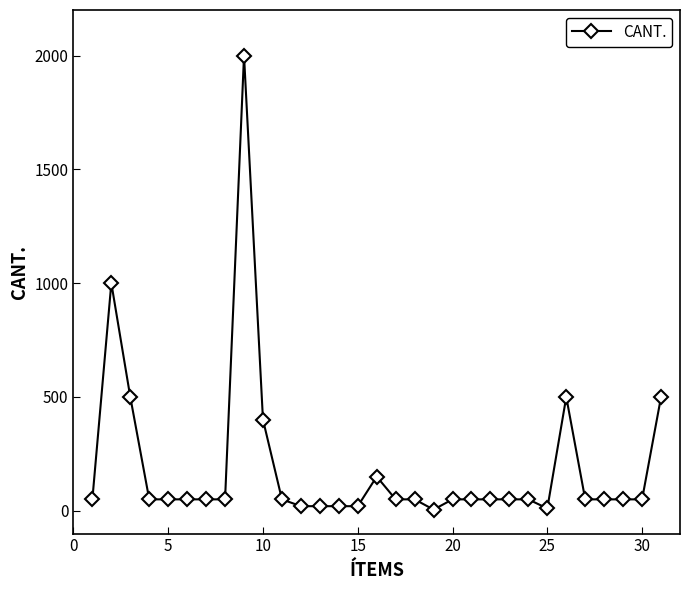

What is the average value?

195